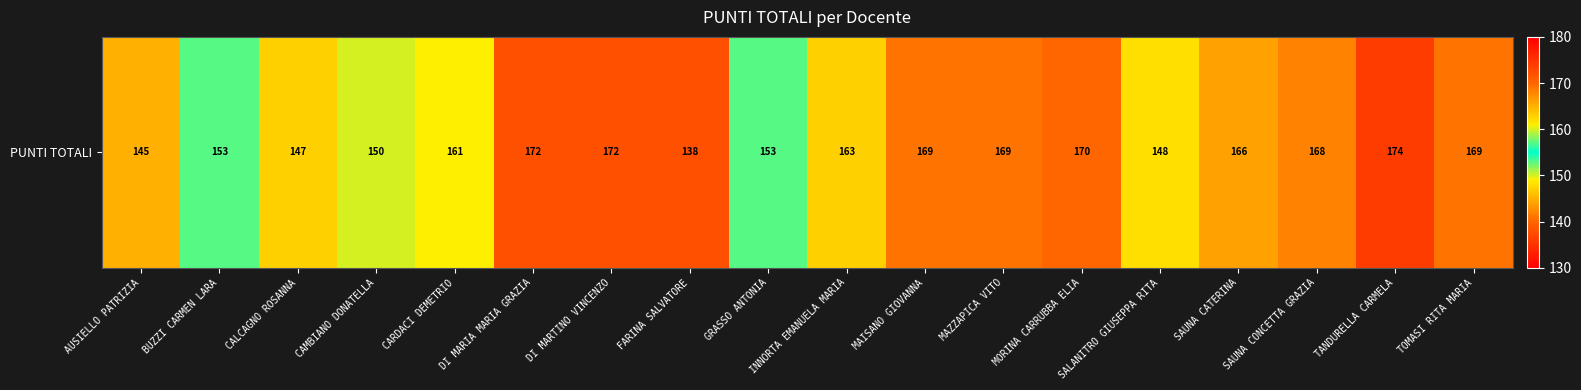

Is it true that the value at AUSIELLO PATRIZIA is 50?

False